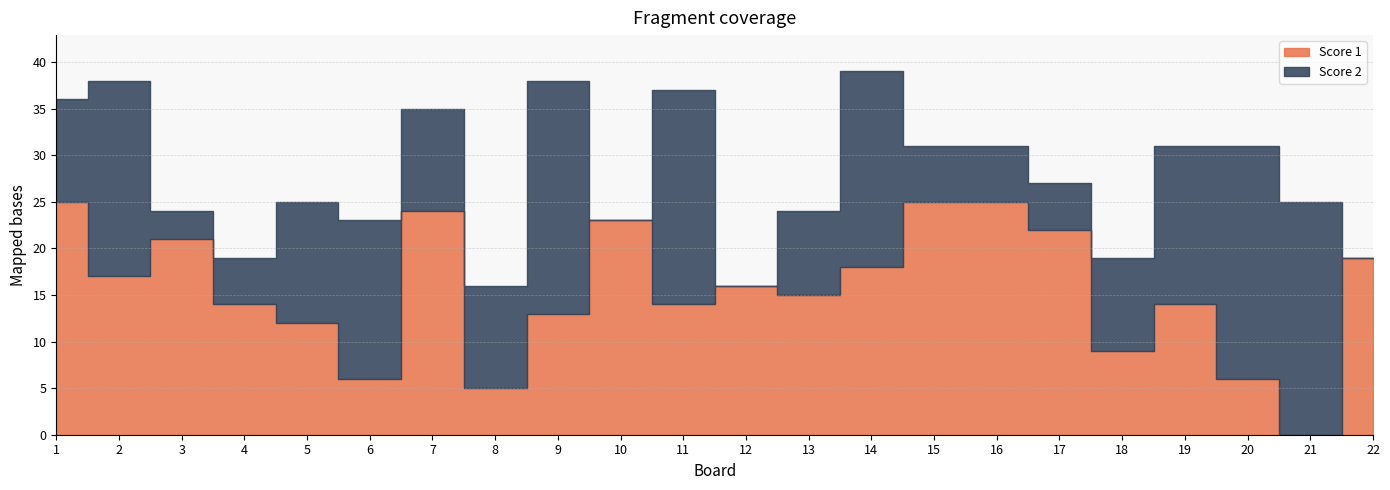

What is the difference between the Score 1 values at 12 and 15?

9